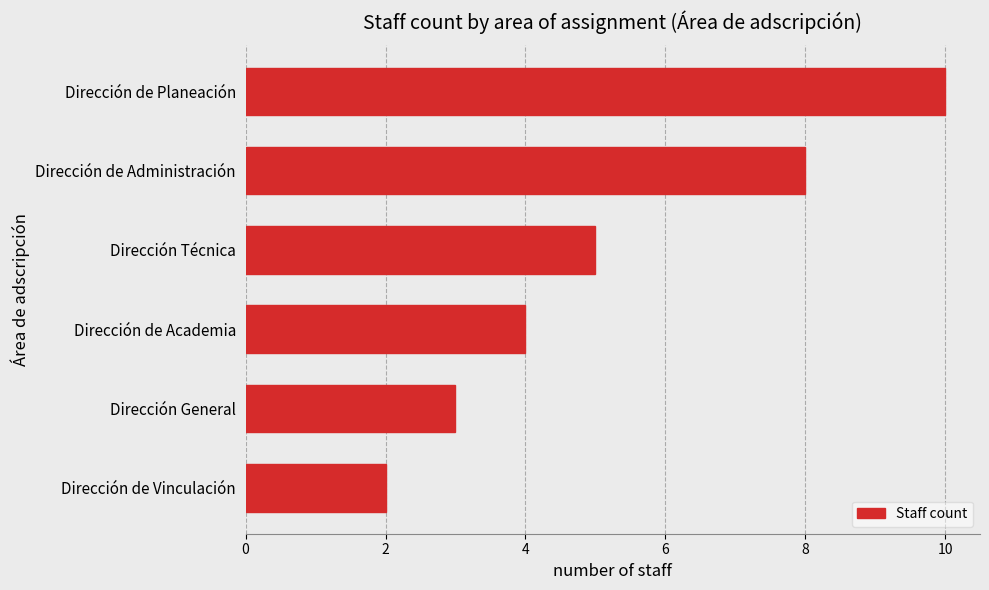

What is the difference between the maximum and second lowest values?

7